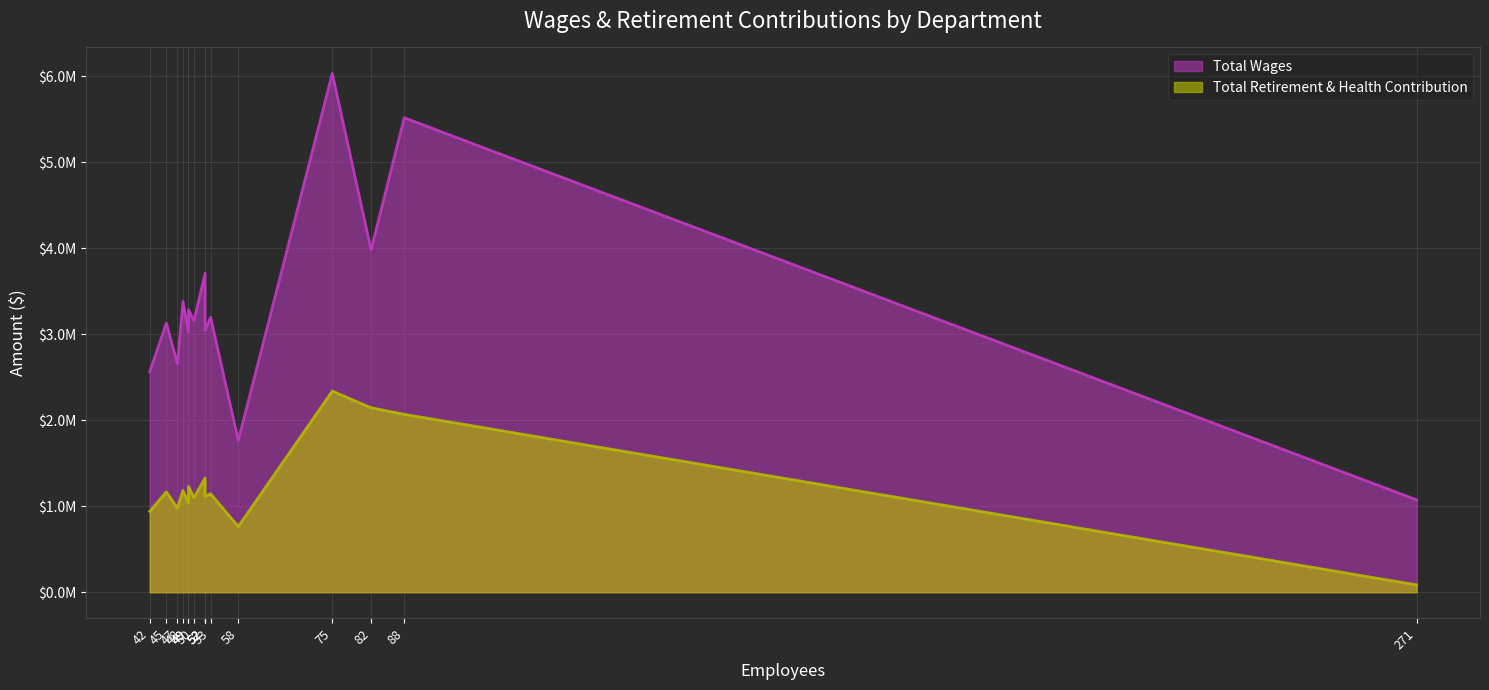

List the series in order of their peak value, highest first.

Total Wages, Total Retirement & Health Contribution